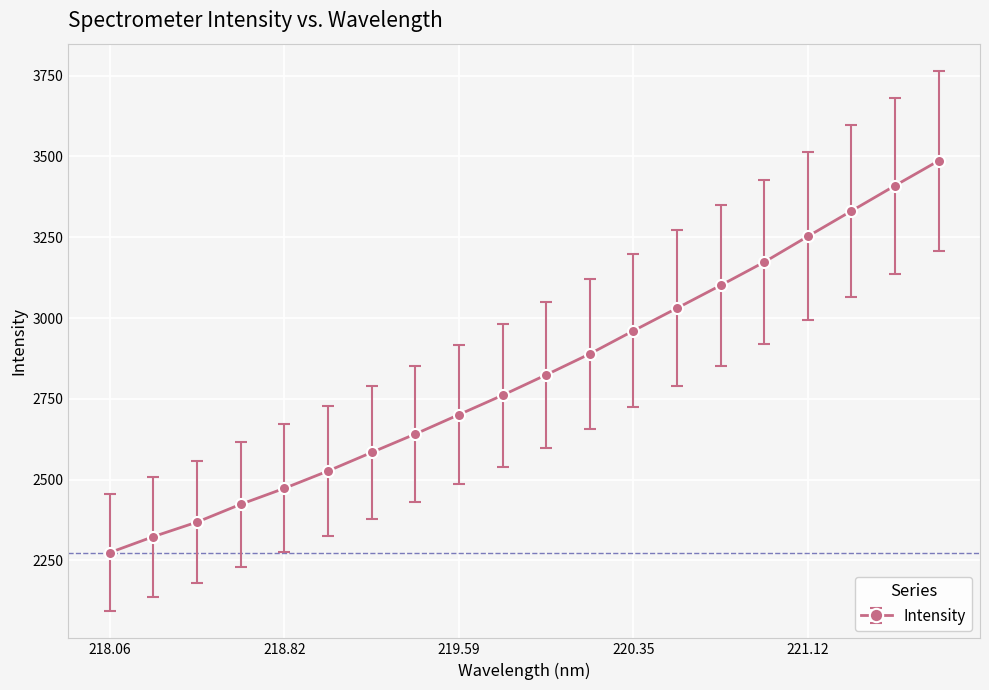

What is the maximum value shown in the chart?

3486.6